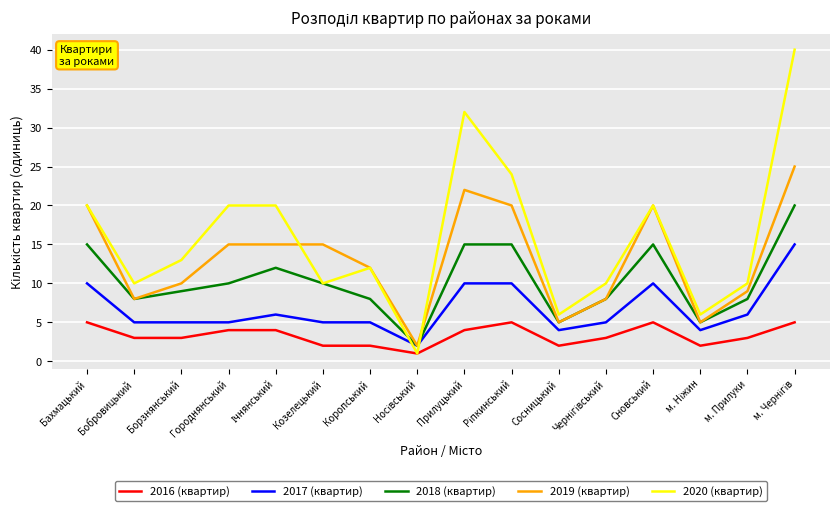

True or false: 2019 (квартир) has more than 0 points higher than both neighbors.

True